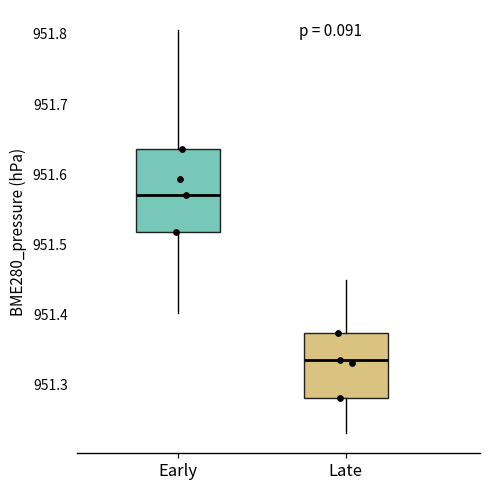

Reading left to right, transcribe this box plot: for each box, give where its median line is, the range the box spans, and where its two whiskers end, as read against the y-axis. The values are not printed on the chart, so give them approximately, as read against the axis.

Early: median 951.57, box 951.52 to 951.64, whiskers 951.40 to 951.81
Late: median 951.34, box 951.28 to 951.37, whiskers 951.23 to 951.45